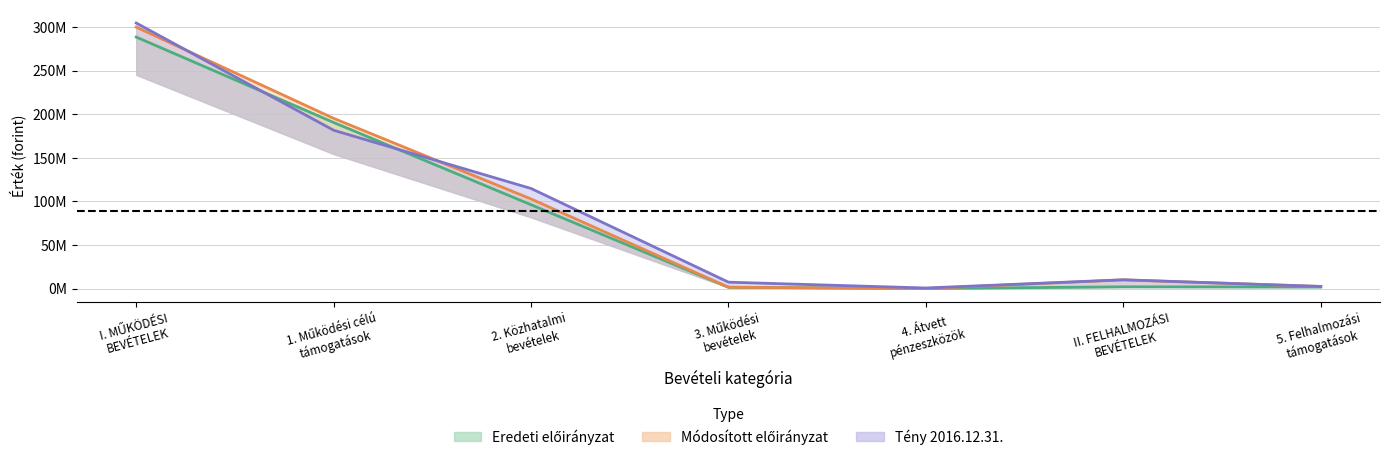

What value does the Módosított előirányzat series have at 3. Működési
bevételek, to the nearest 10?

1605000